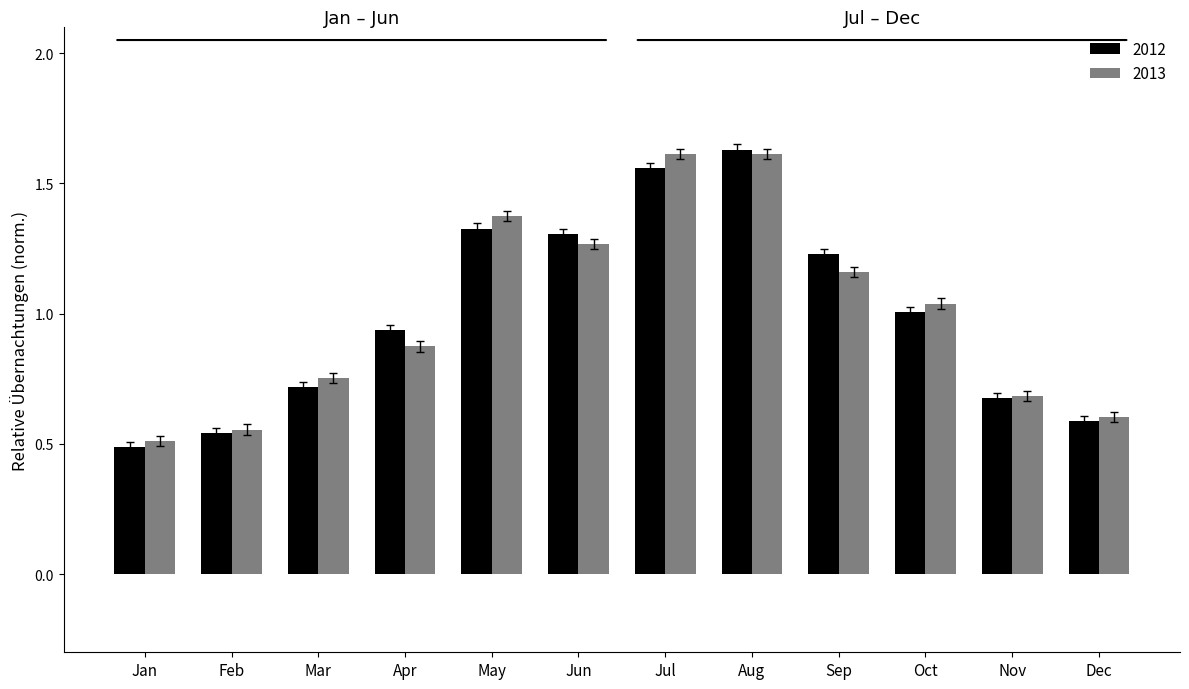

Is the value of 2013 at Apr greater than the value of 2012 at Aug?

No